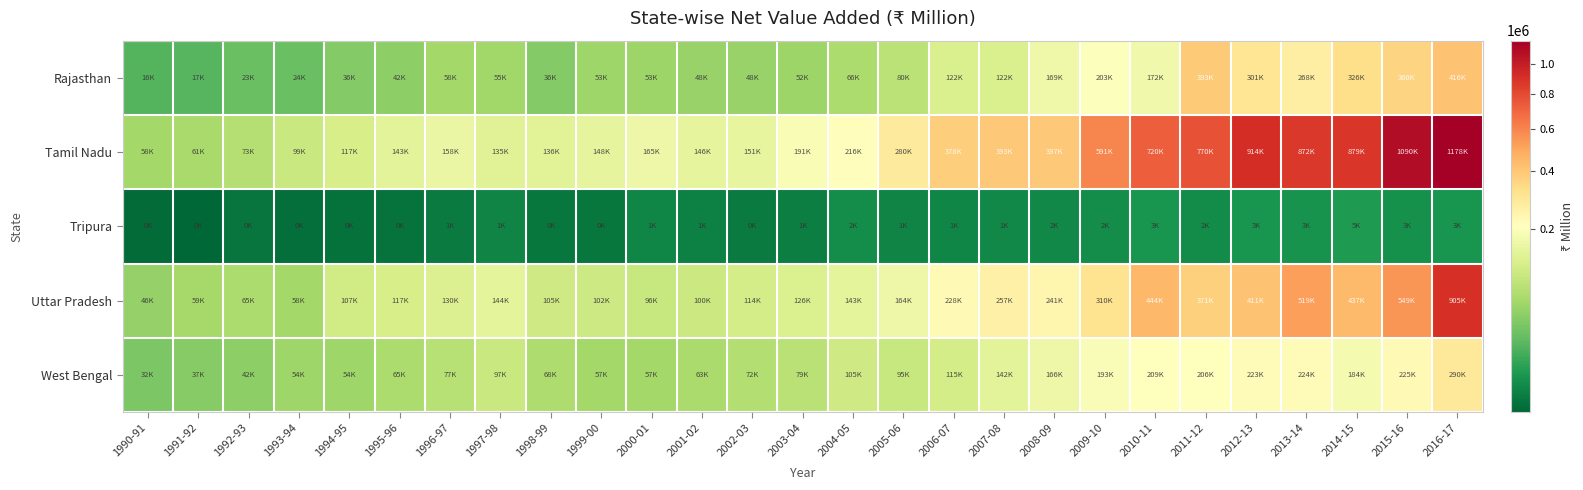

Which series changed the most between 2008-09 and 2016-17?

Tamil Nadu